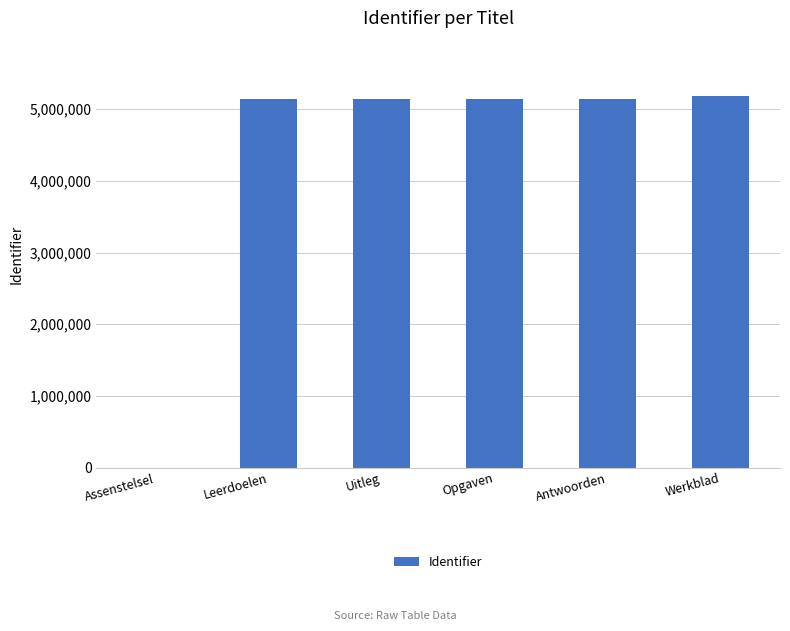

What is the greatest value displayed?

5178916